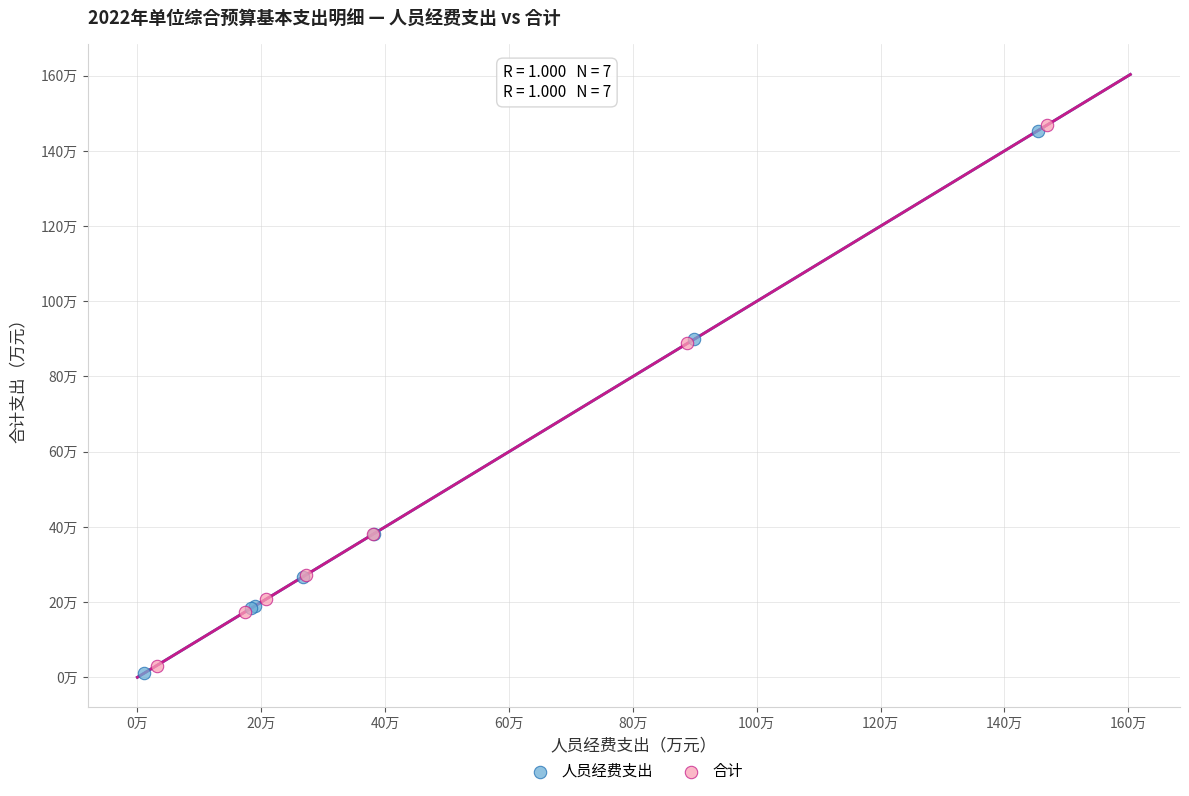

Which series contains the highest Y value?

合计